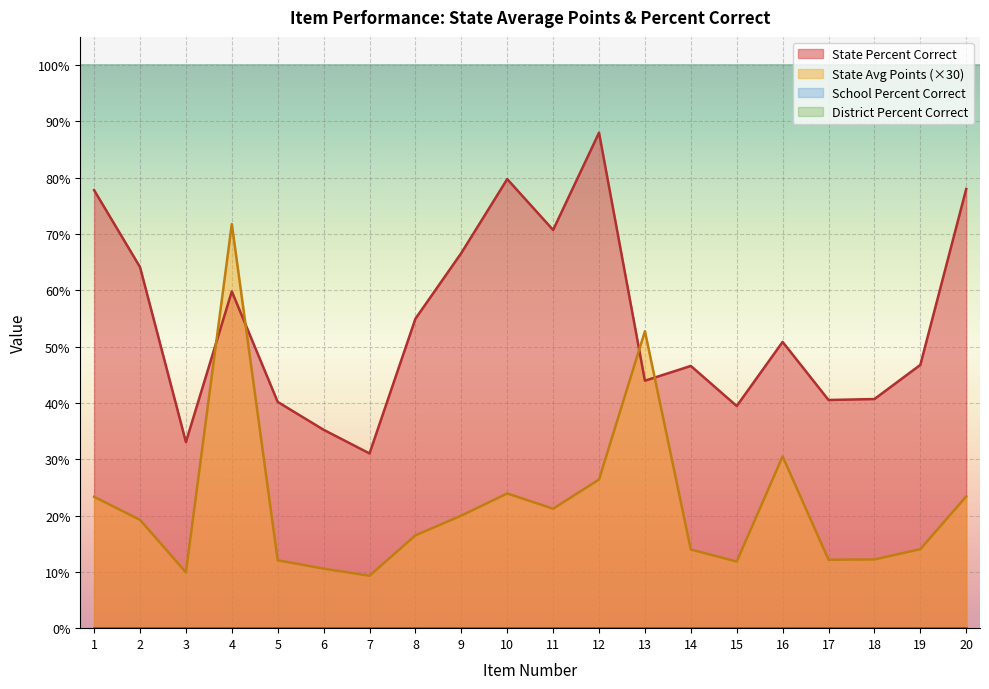

What is the value of the State Percent Correct point at the 19th from the left?

46.7